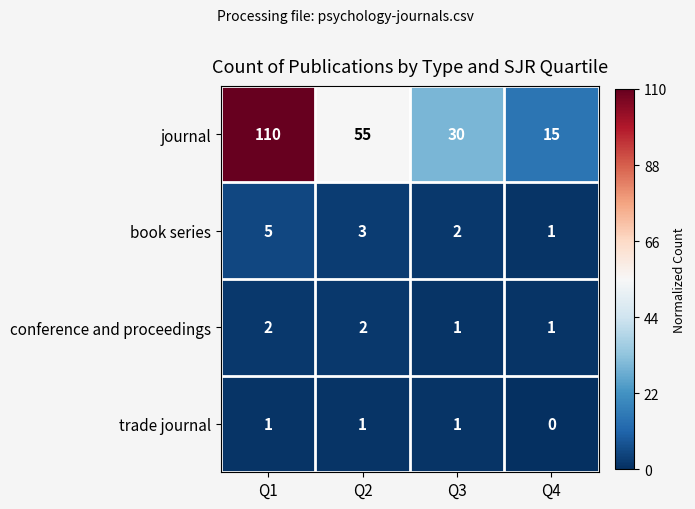

How many data points does each series have?

4